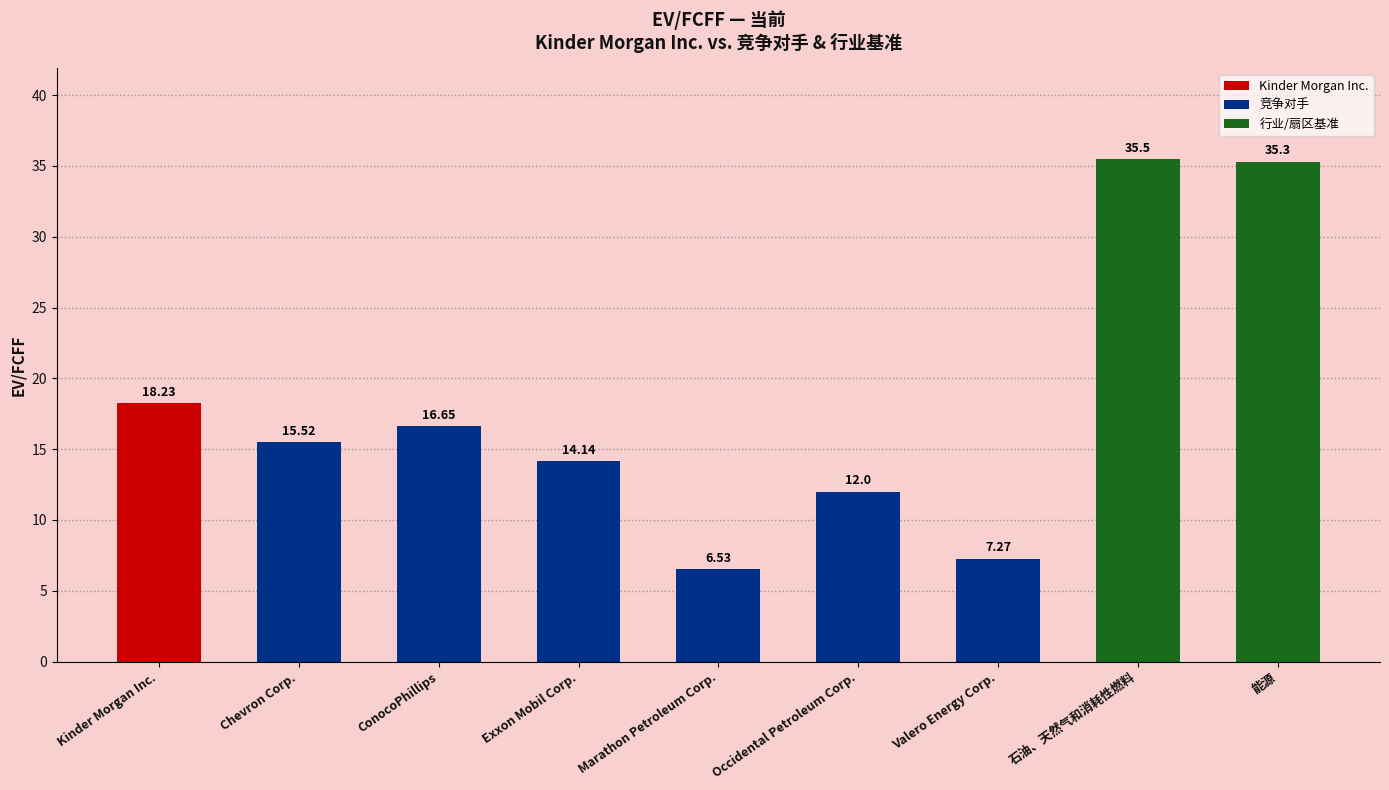

What is the label of the 4th bar from the left?

Exxon Mobil Corp.